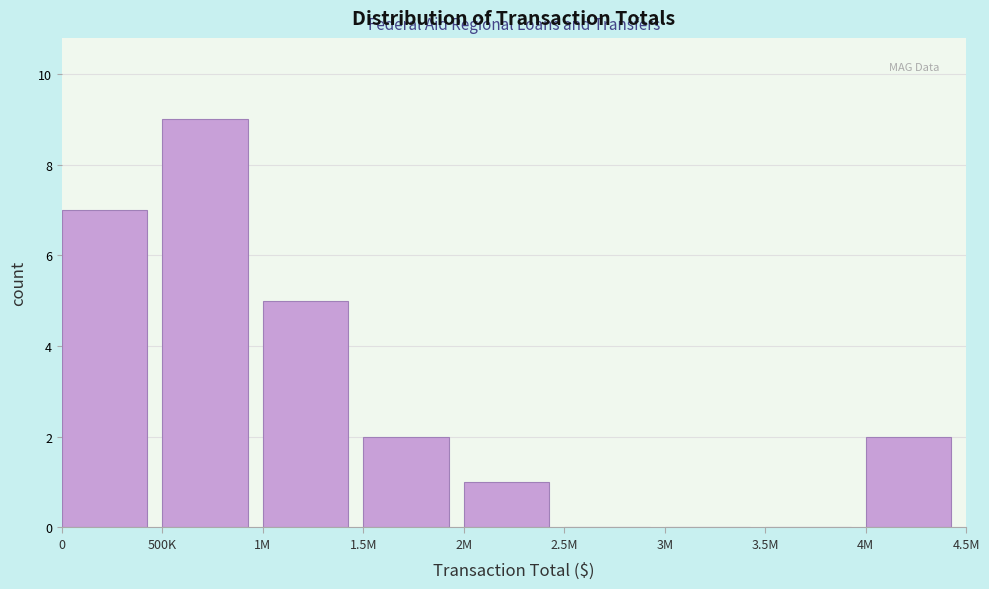

Reading left to right, list all the values displayed in this chart.

0=7	500K=9	1M=5	1.5M=2	2M=1	2.5M=0	3M=0	3.5M=0	4M=2